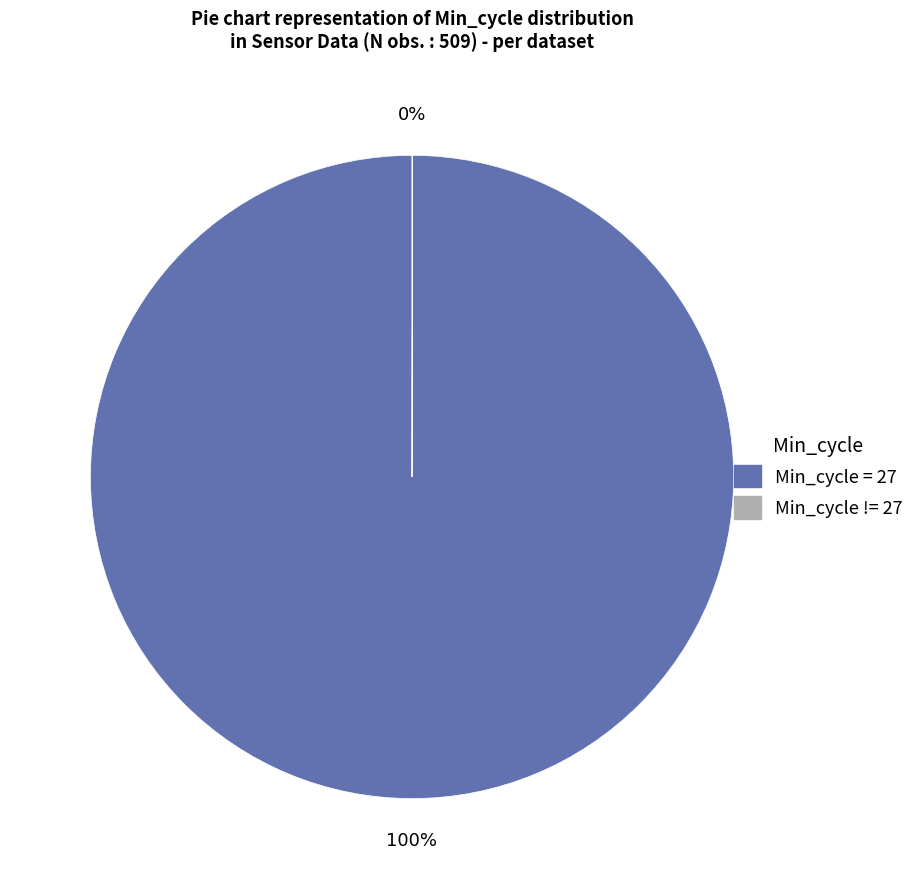

To the nearest percent, what percentage of the pie is Min_cycle = 27?

100%